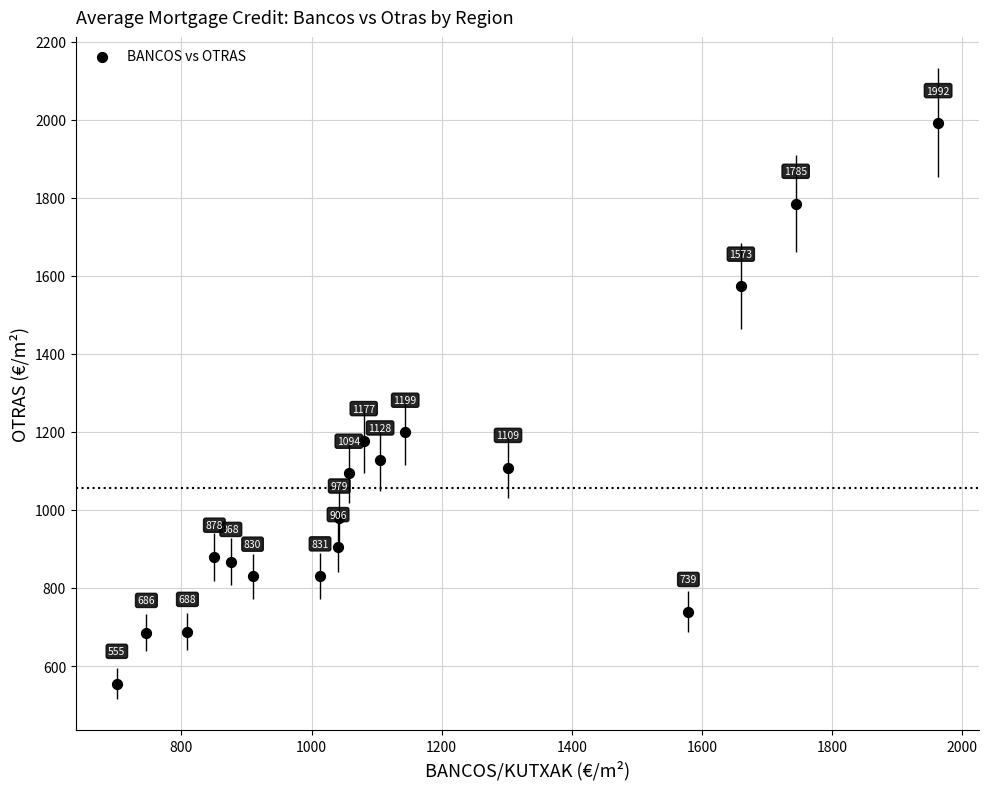

What is the range of X values (max minus min)?

1262.5